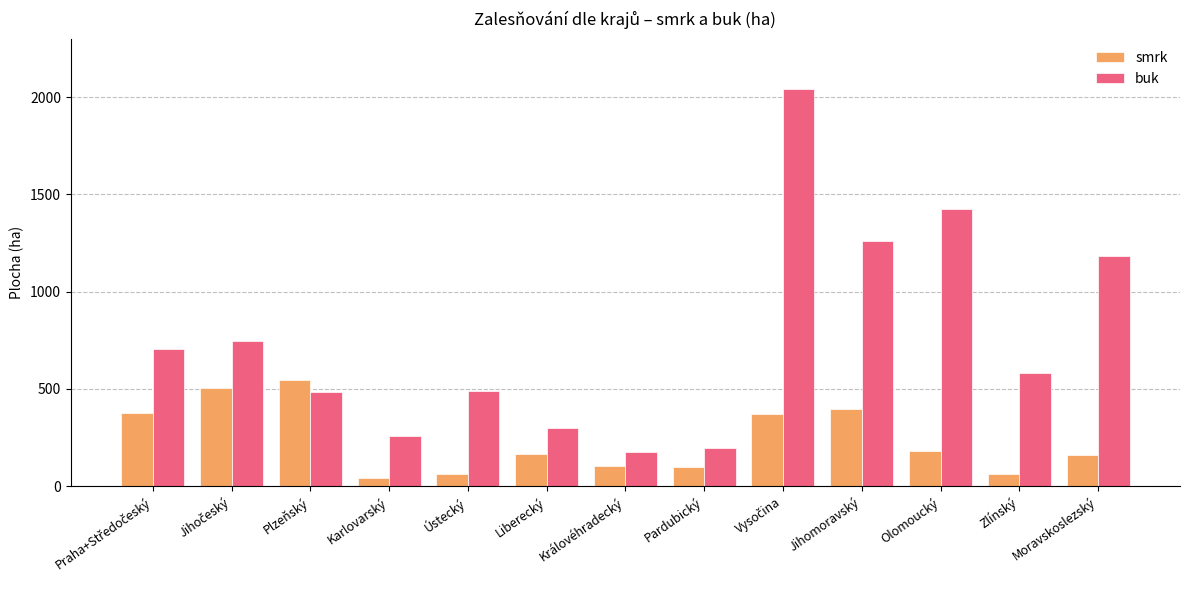

Which series changed the most between Pardubický and Olomoucký?

buk